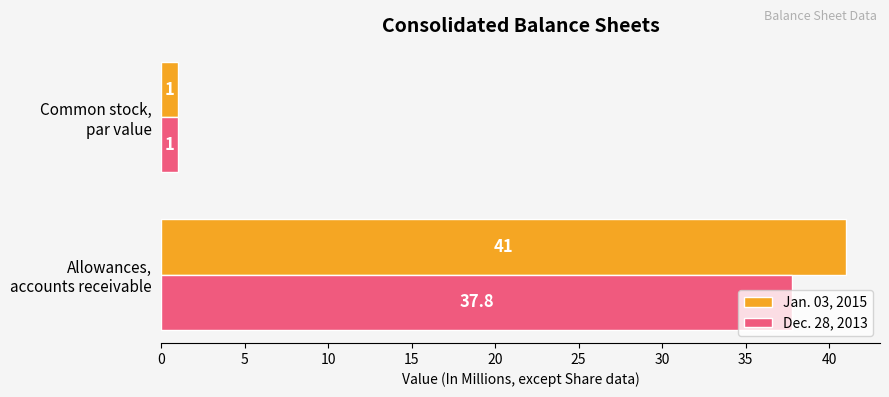

Which series has the largest total across all categories?

Jan. 03, 2015